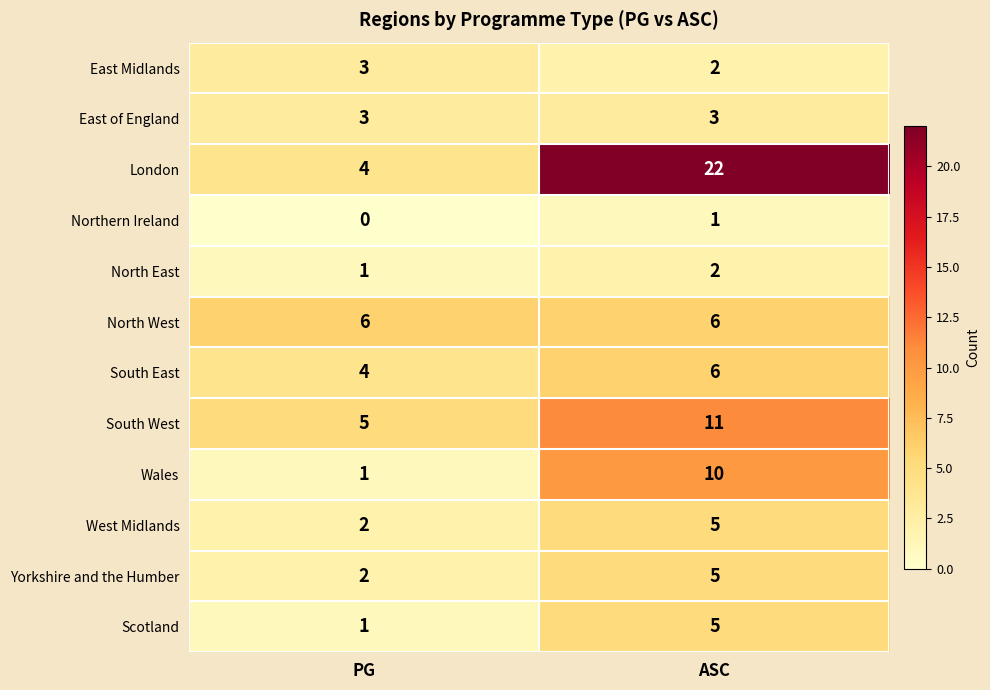

Where is Scotland nearest to the value 3?

PG